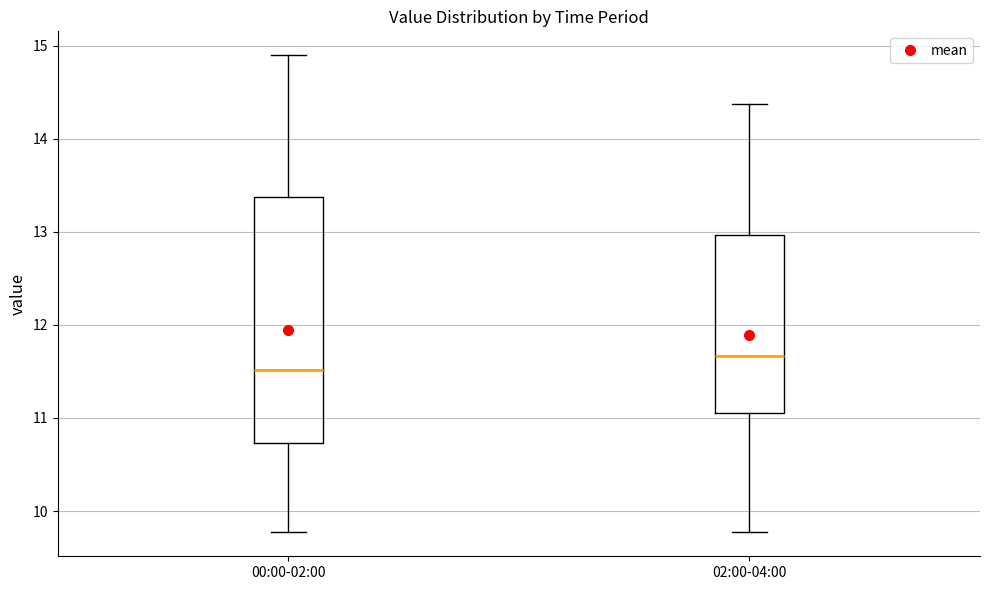

Reading left to right, read every box against the y-axis: the position of its median line, the range the box covers, and the ends of its whiskers. The values are not printed on the chart, so give them approximately, as read against the axis.

00:00-02:00: median 11.5, box 10.7 to 13.4, whiskers 9.8 to 14.9
02:00-04:00: median 11.7, box 11.1 to 13.0, whiskers 9.8 to 14.4